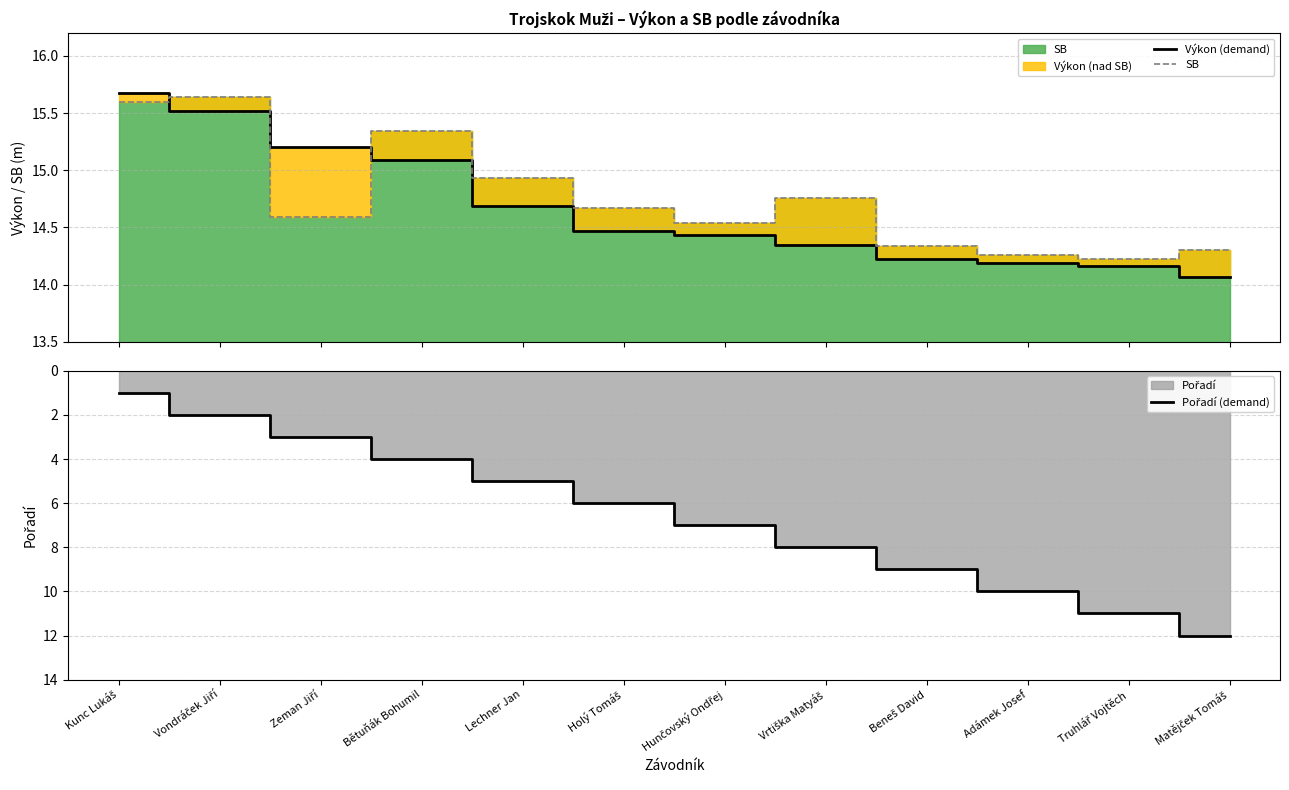

Which series has the widest spread of values?

Pořadí (demand)